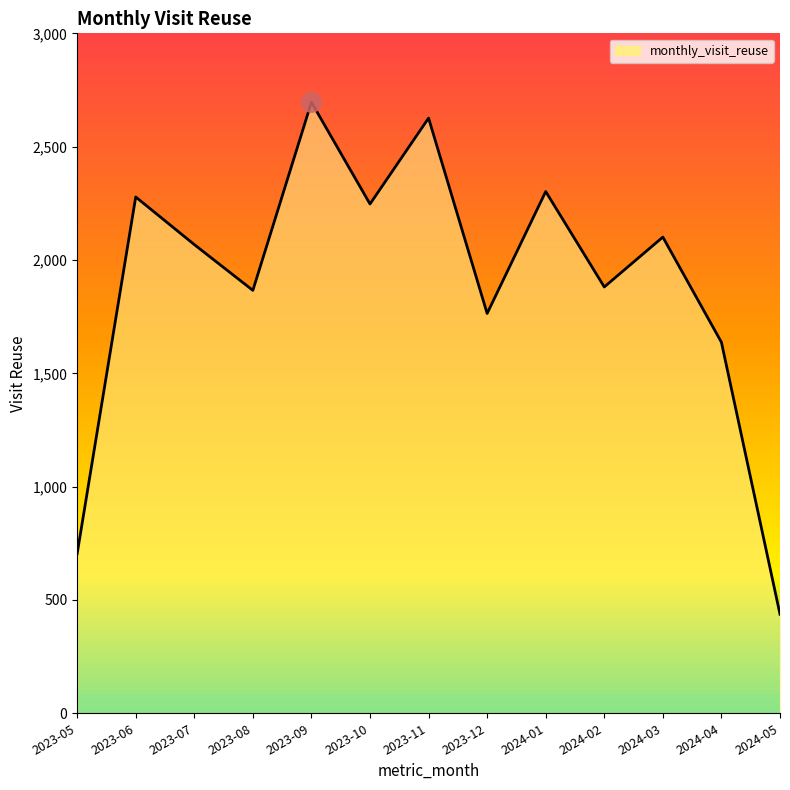

What is the minimum value shown in the chart?

437